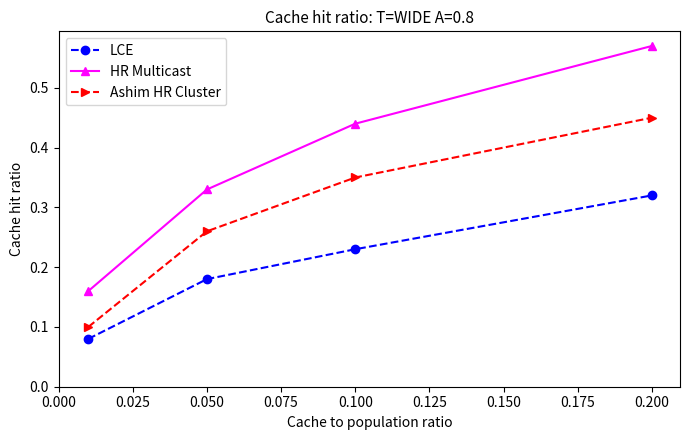

True or false: HR Multicast and Ashim HR Cluster intersect in this chart.

False